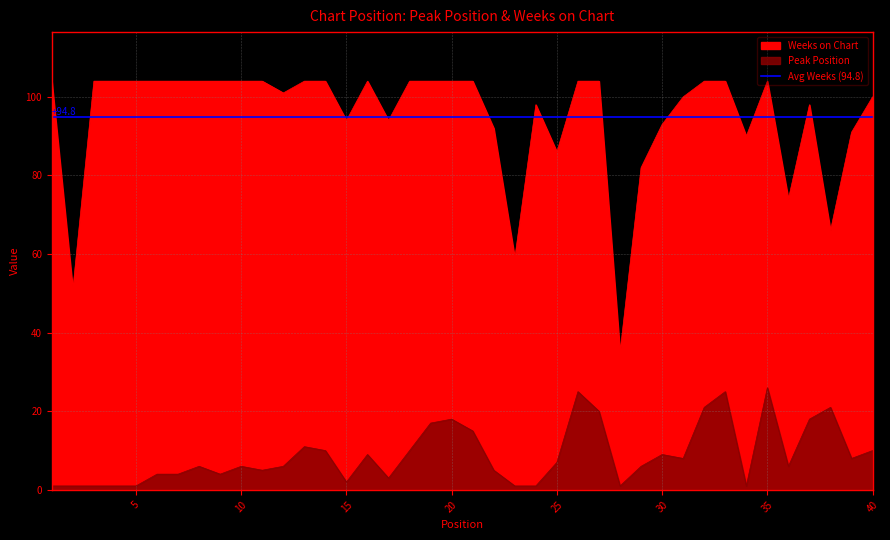

Which series has the largest range (max minus min)?

Weeks on Chart